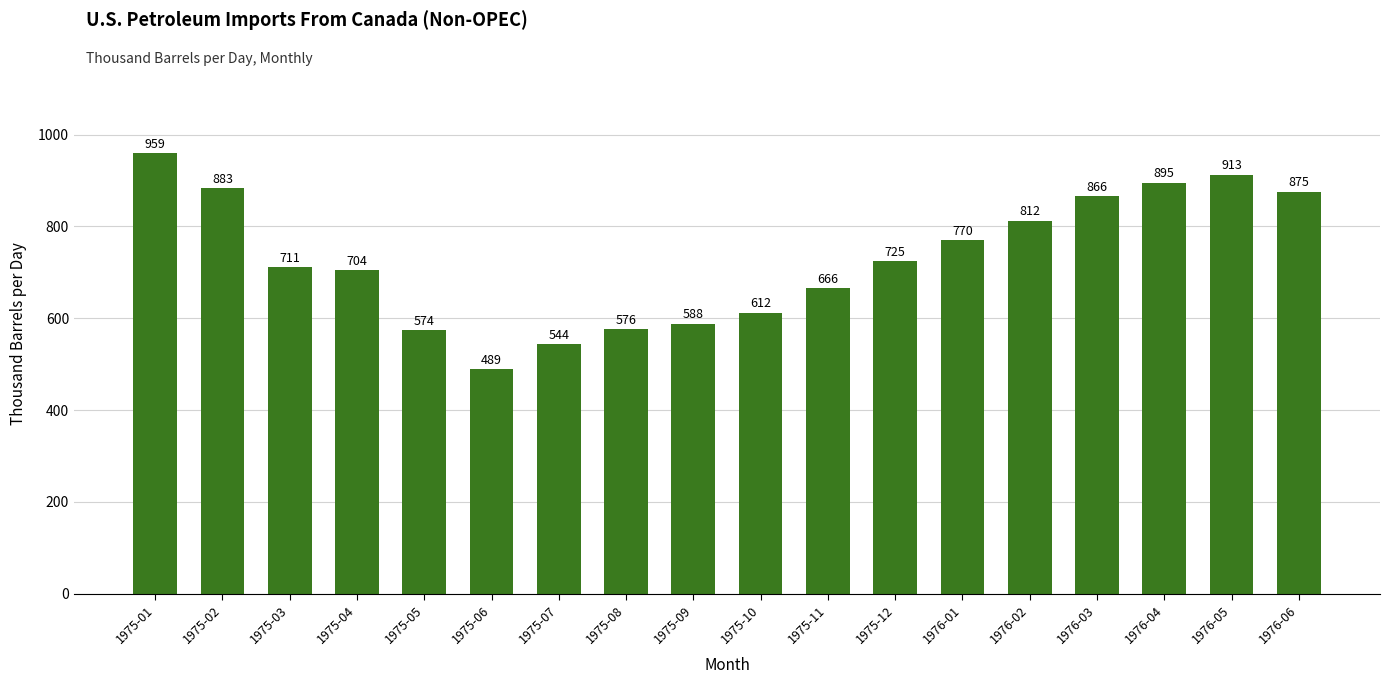

Read the value at 1975-05.

574.2